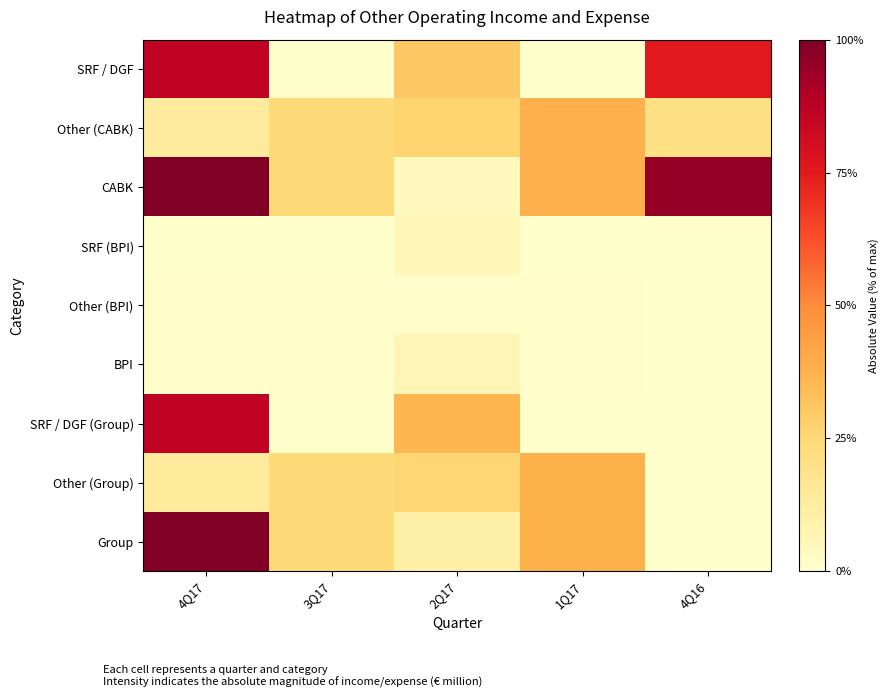

At 3Q17, list the series in order from smallest to largest.

SRF / DGF, SRF (BPI), SRF / DGF (Group), Other (BPI), BPI, Other (CABK), CABK, Other (Group), Group